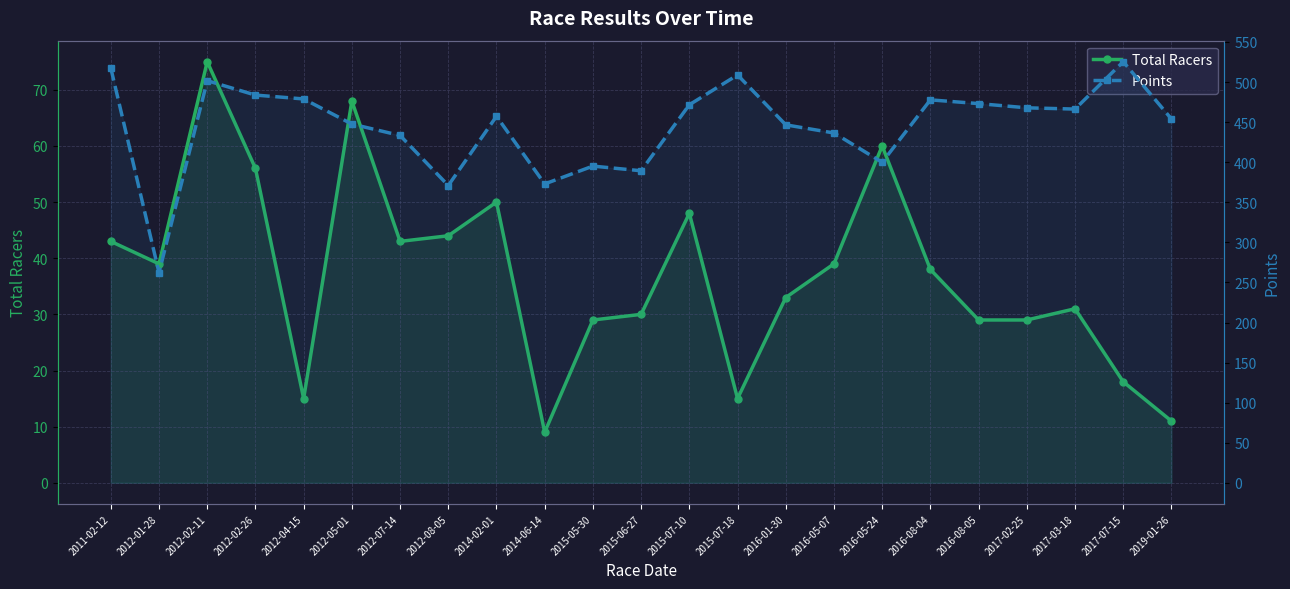

Is it true that Points equals 466.3 at 2017-03-18?

True